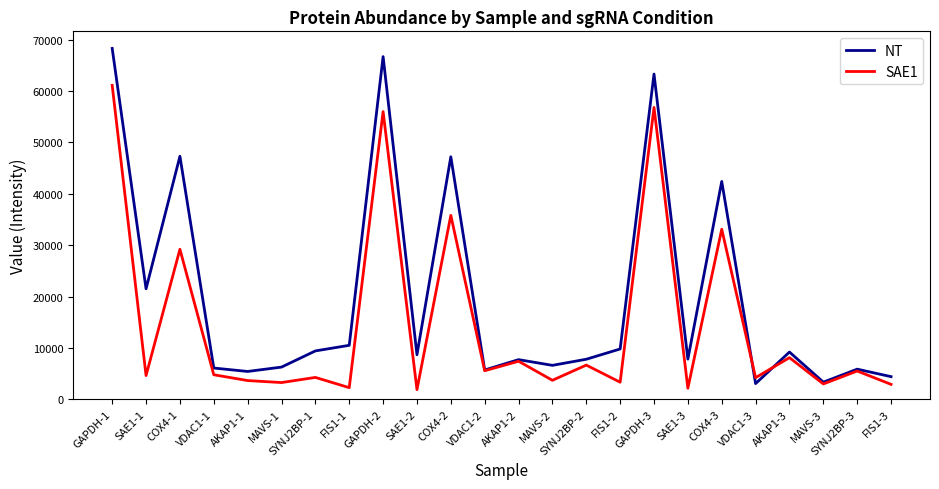

What position from the right is SAE1-2?

15